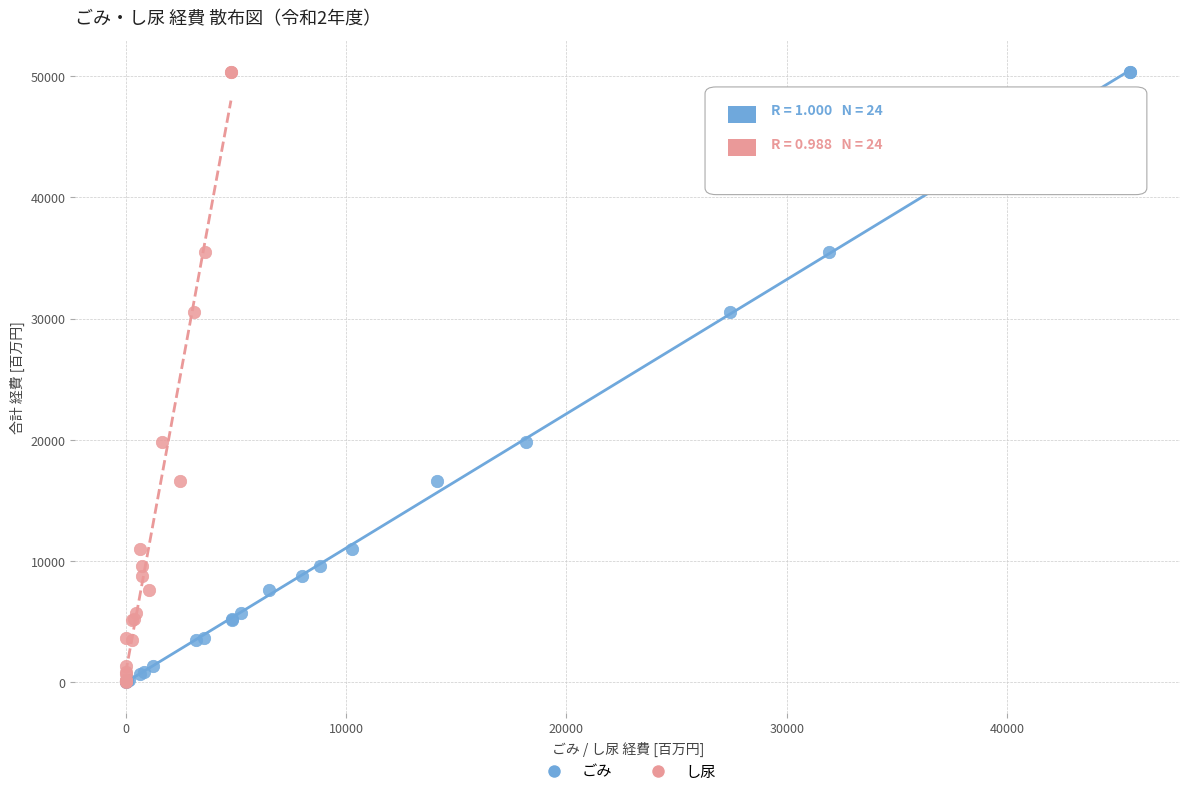

What are all the series names shown in the legend?

ごみ, し尿